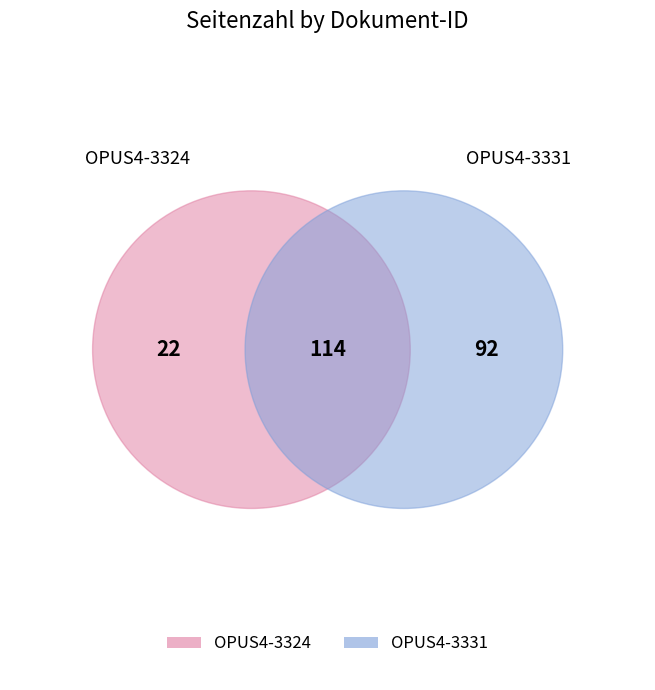

Count the number of slices in the pie.

2